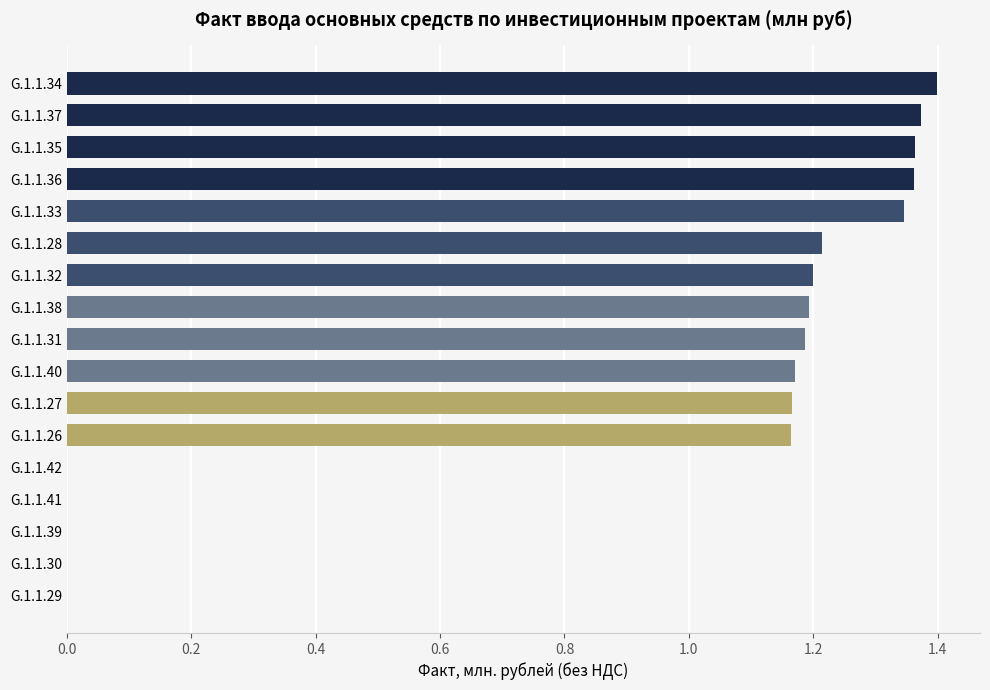

What is the sum of the values at G.1.1.26 and G.1.1.38?

2.4